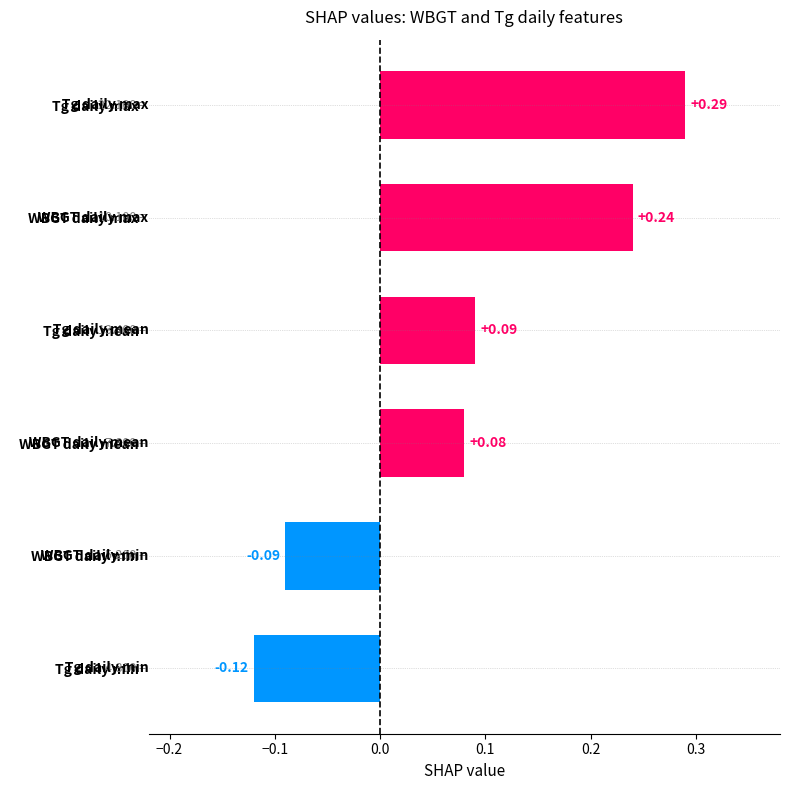

Between WBGT daily mean and WBGT daily min, which is larger?

WBGT daily mean